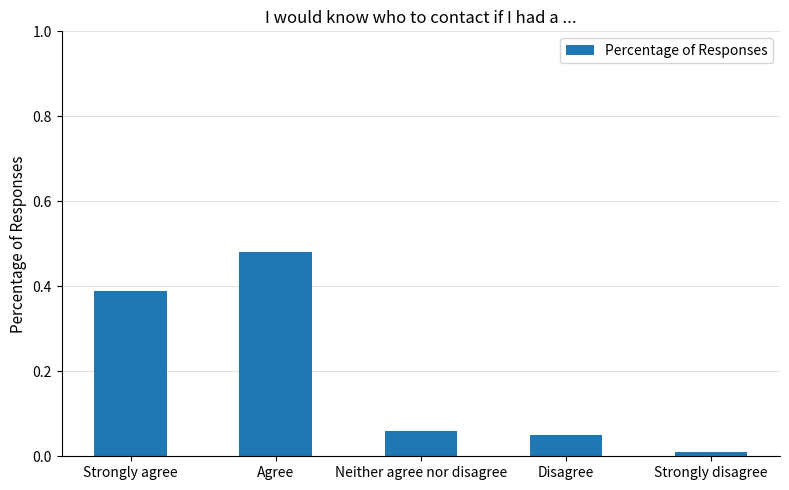

Which label corresponds to the smallest value in the chart?

Strongly disagree